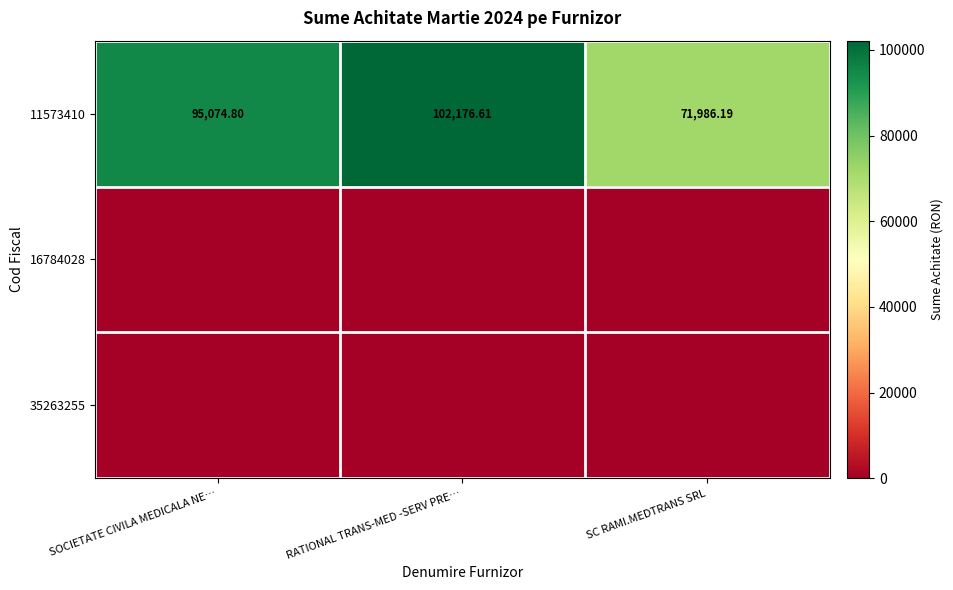

What is the total value across all series at SC RAMI.MEDTRANS SRL?

71986.2